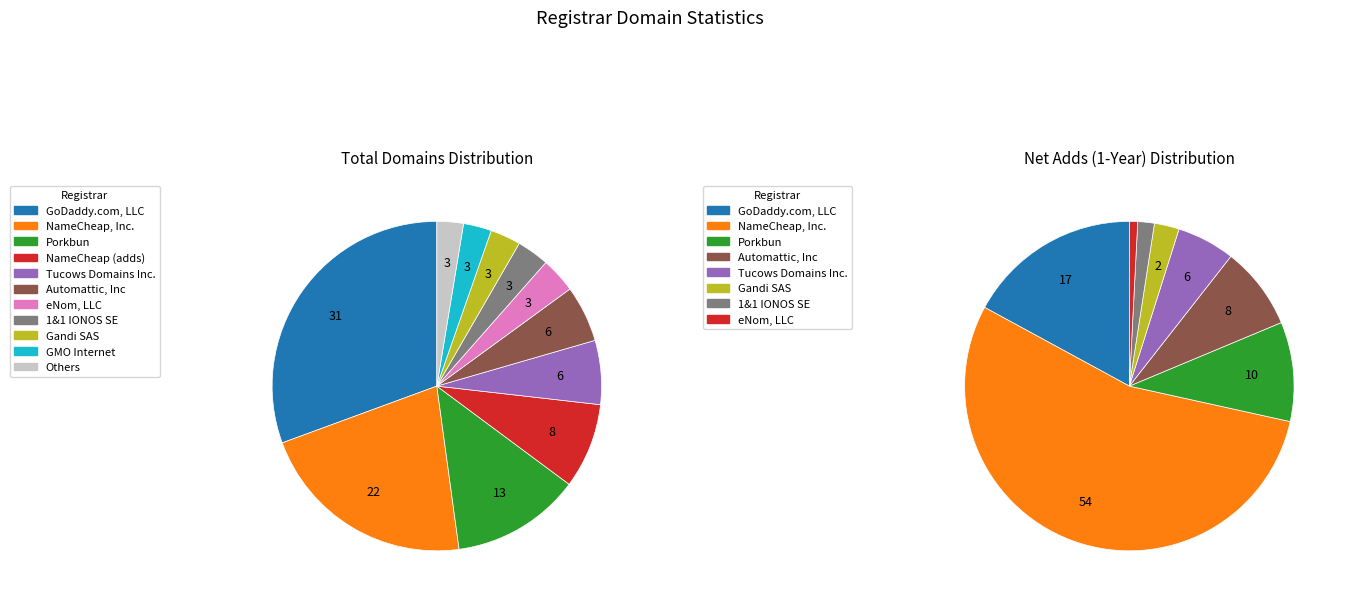

Is there a majority slice in this chart?

No